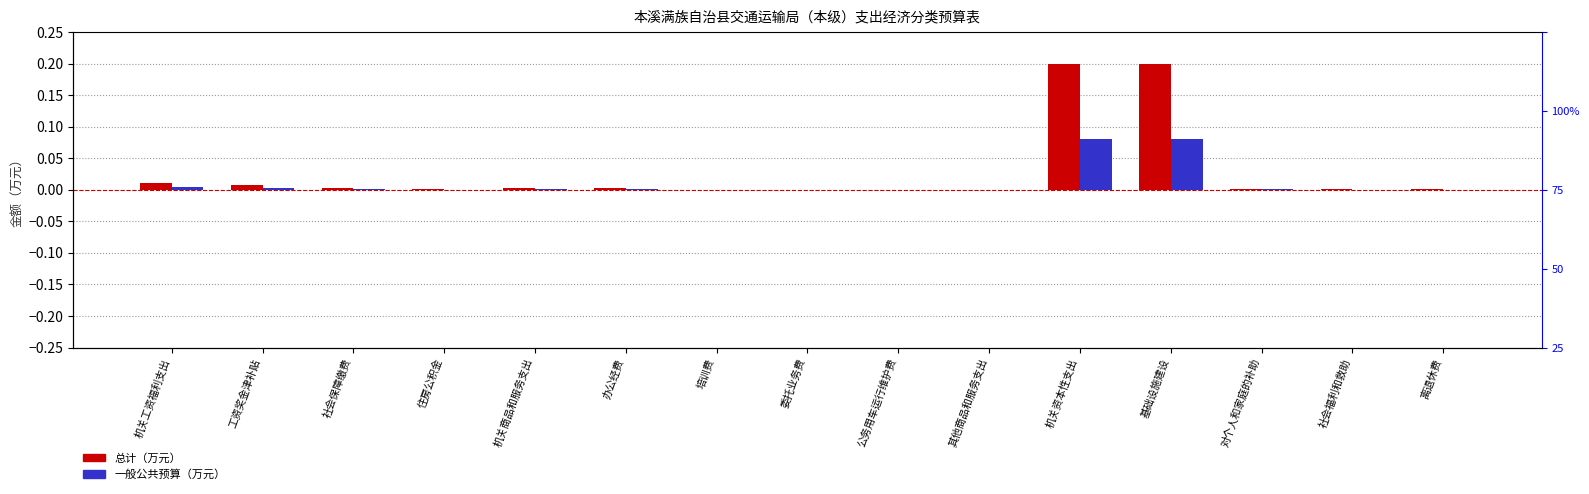

Are the bars grouped side by side (vs. stacked)?

Yes